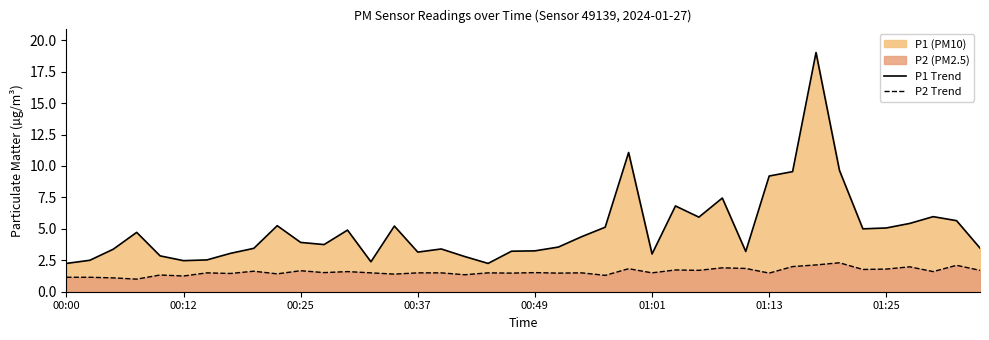

What is the lowest value of the P2 Trend series?

1.0